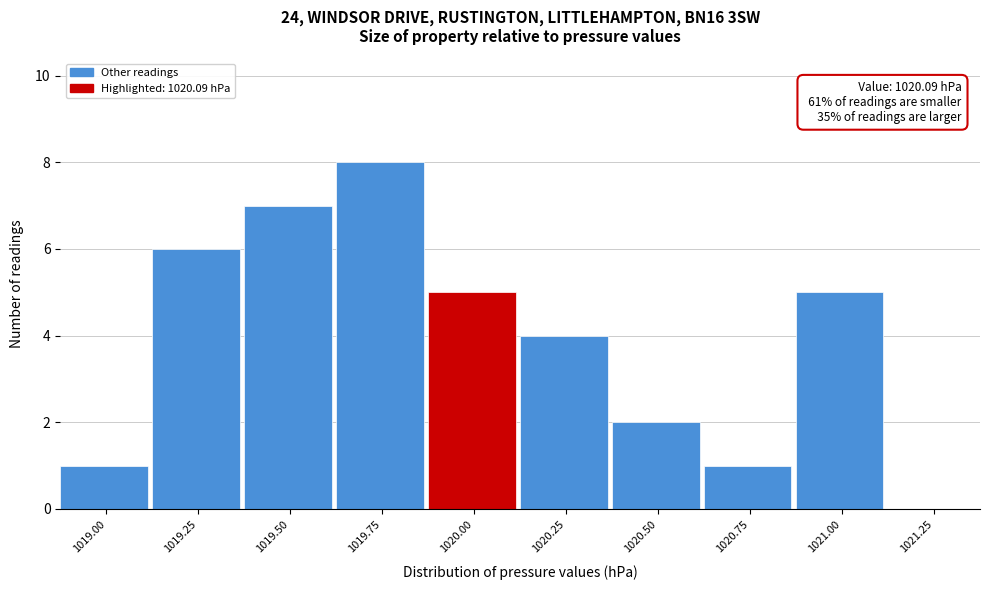

True or false: the data shows 6 at 1020.25.

False